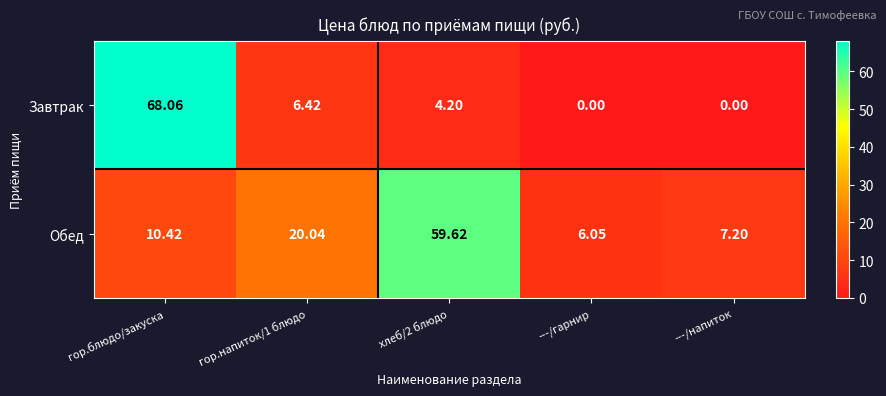

Rank the series by their average value, from lowest to highest.

Завтрак, Обед